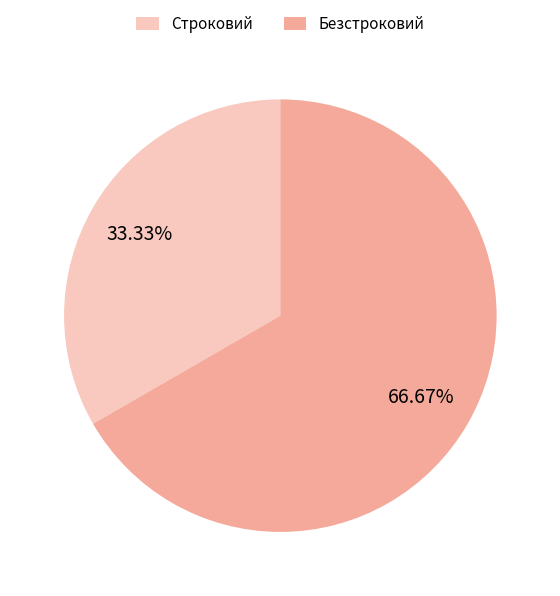

To the nearest percent, what is the difference between the largest and smallest slice percentages?

33%